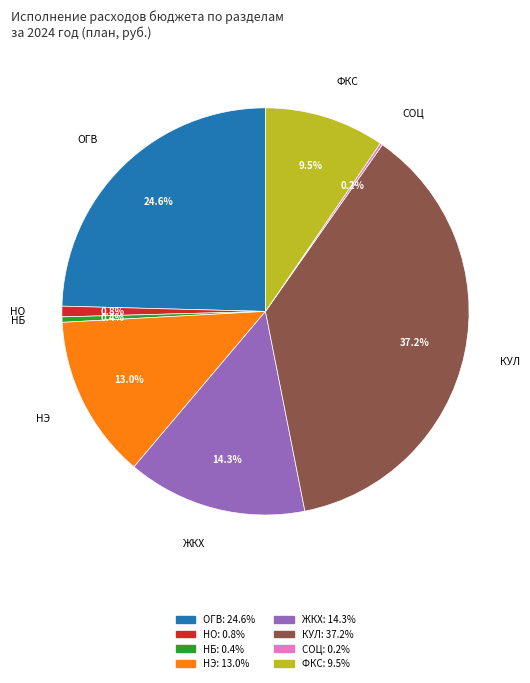

Is there any slice that represents more than half of the pie?

No